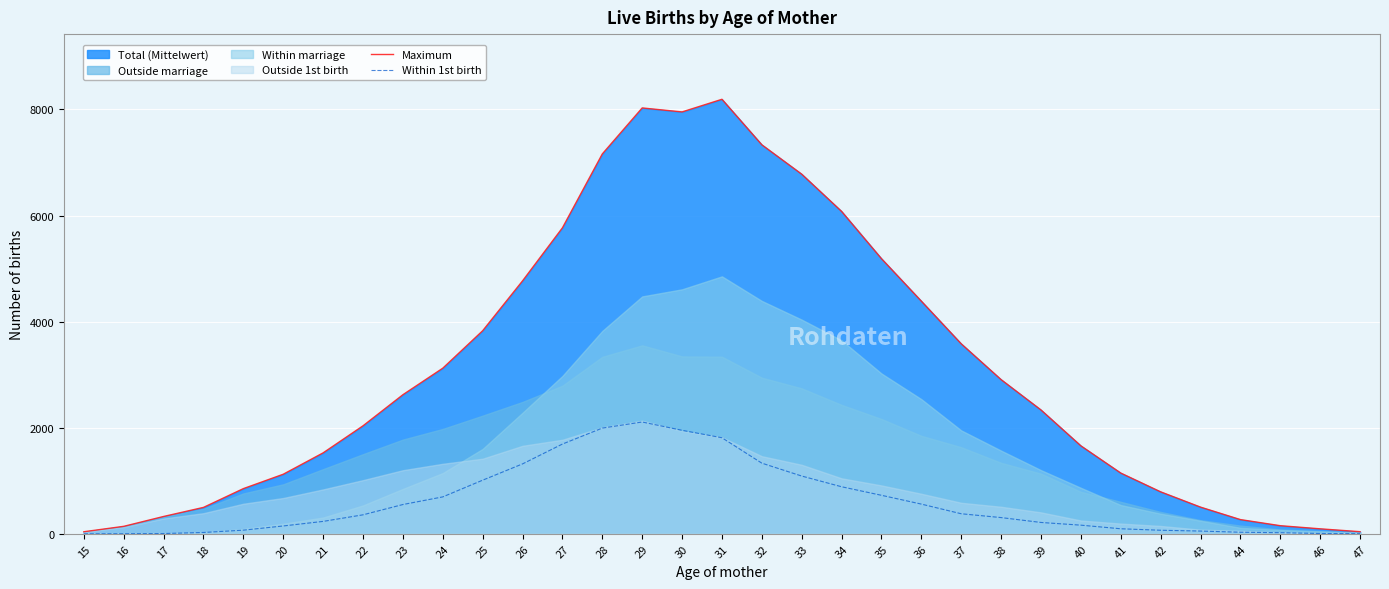

Reading left to right, transcribe all the data shown in this chart.

Maximum: 39	141	327	498	852	1123	1526	2036	2622	3122	3828	4768	5768	7161	8028	7953	8191	7333	6779	6077	5186	4385	3581	2906	2334	1658	1145	791	503	268	153	94	40
Within 1st birth: 0	2	5	25	69	148	234	358	552	696	1011	1318	1692	1993	2108	1951	1811	1332	1089	887	726	560	378	306	214	163	95	67	52	30	21	6	3